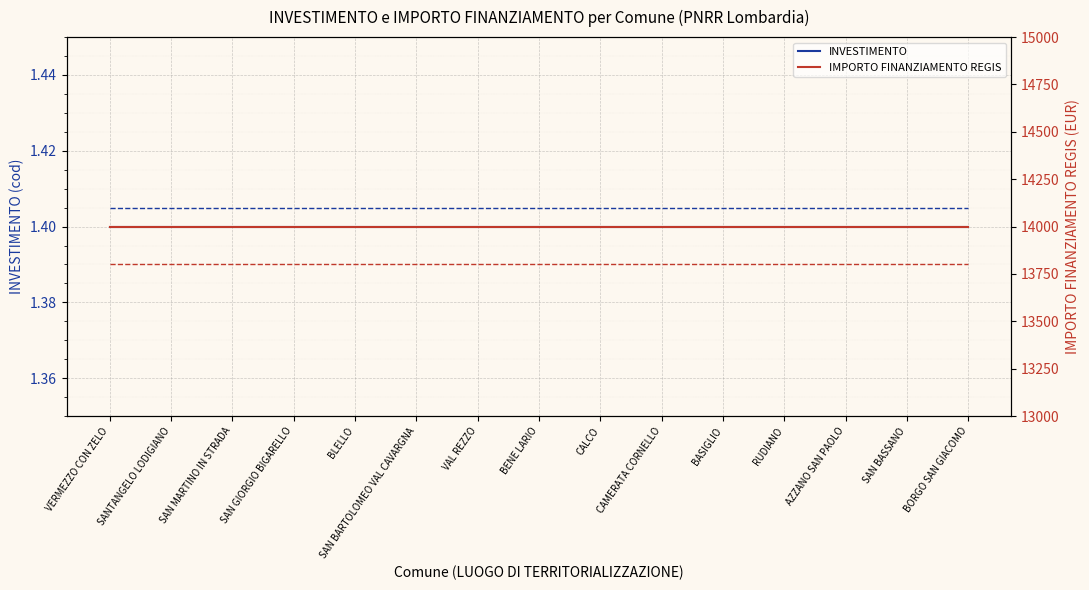

The IMPORTO FINANZIAMENTO REGIS series shows 14000.0 at BENE LARIO. True or false?

True